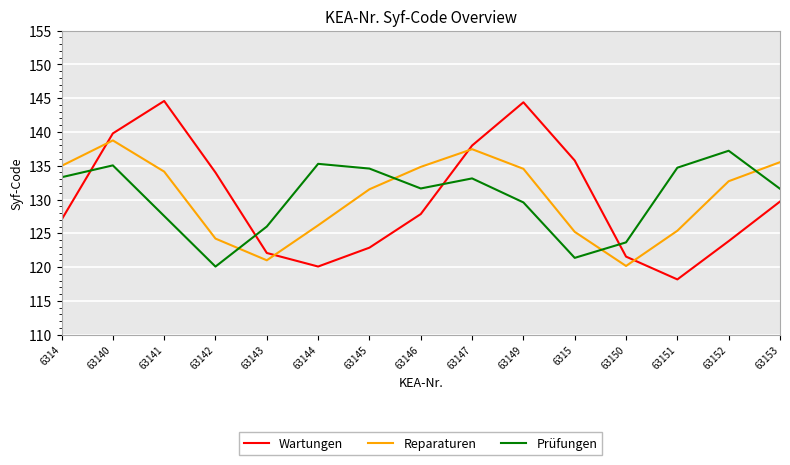

What is the difference between the Reparaturen values at 63145 and 63149?

3.0